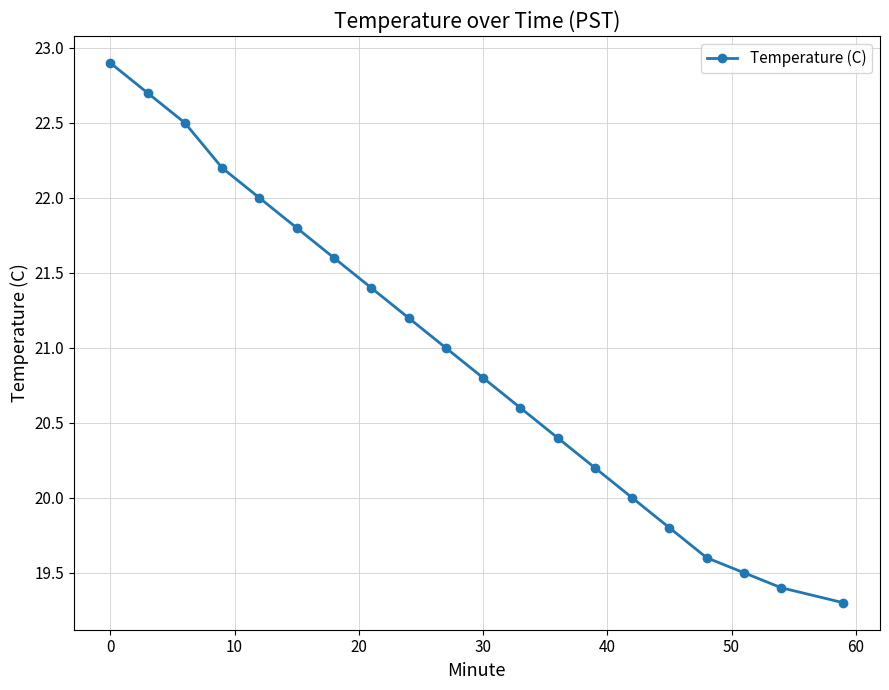

What is the difference between the second highest and minimum values?

3.4